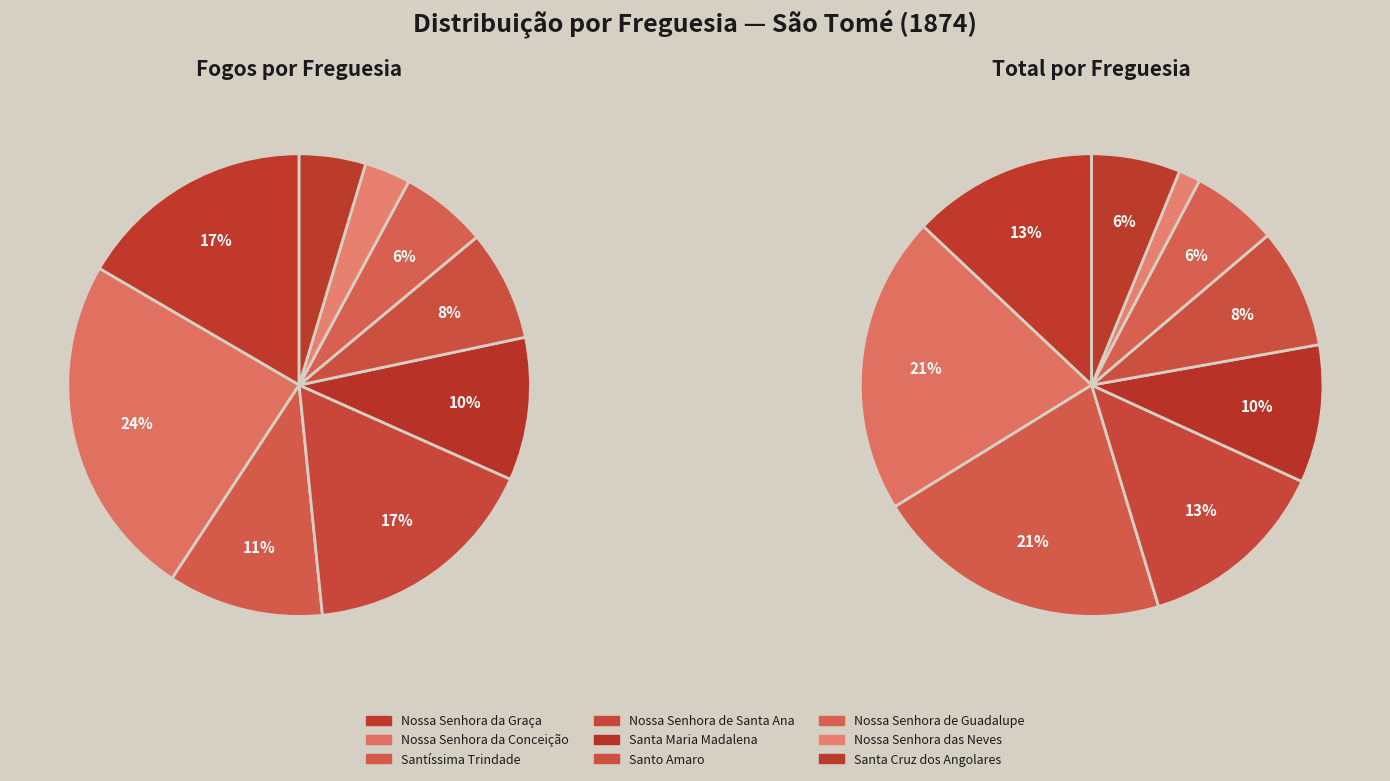

What percentage is the Santíssima Trindade slice, to the nearest percent?

11%